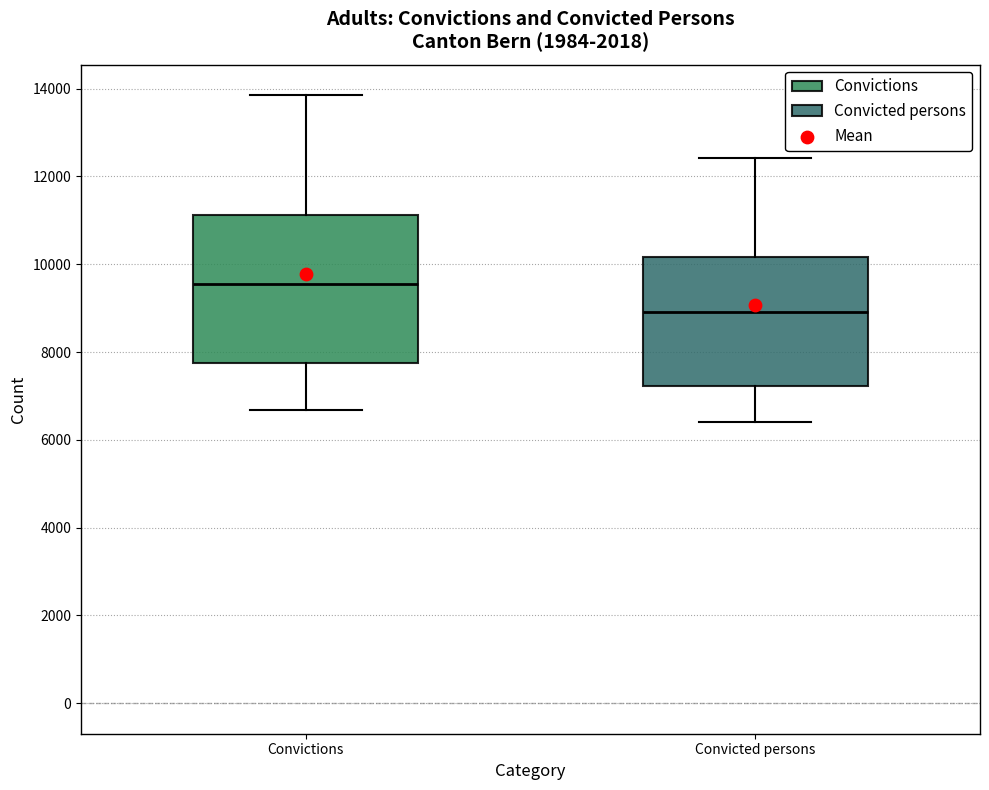

Which box's median line is the lowest?

Convicted persons